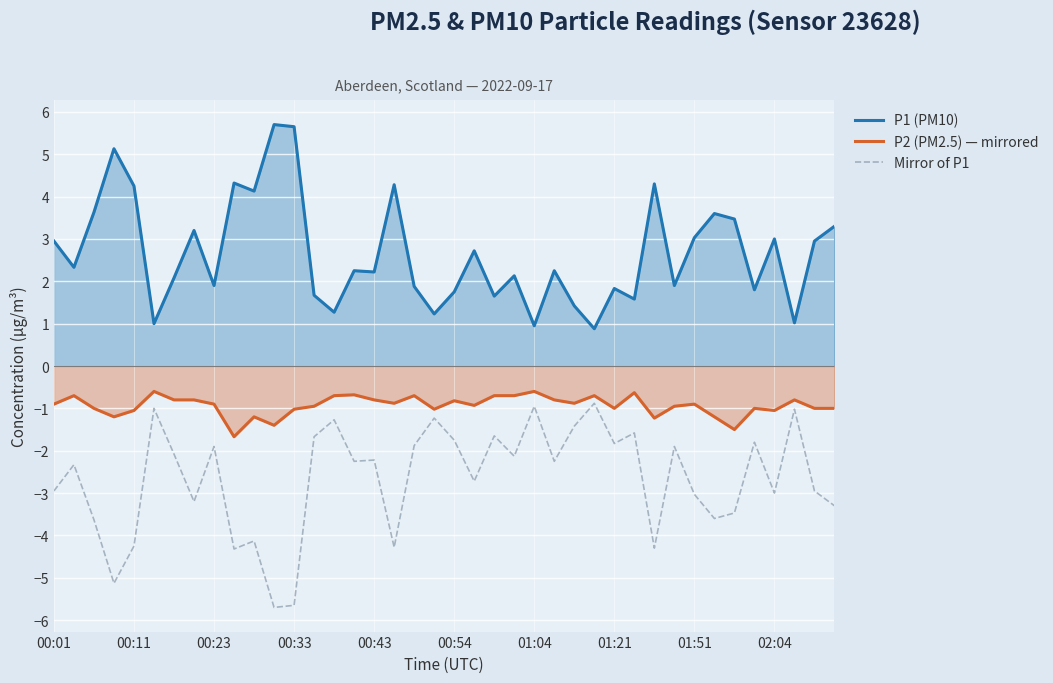

What is the total value across all series at 13?

-0.9